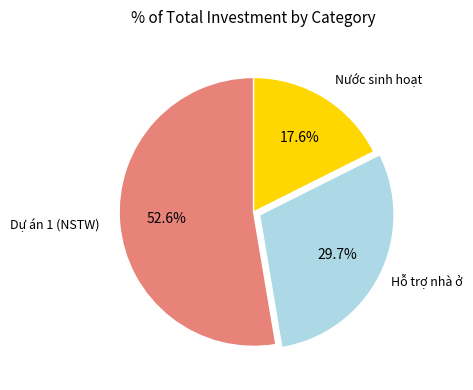

Between Dự án 1 (NSTW) and Nước sinh hoạt, which is larger?

Dự án 1 (NSTW)